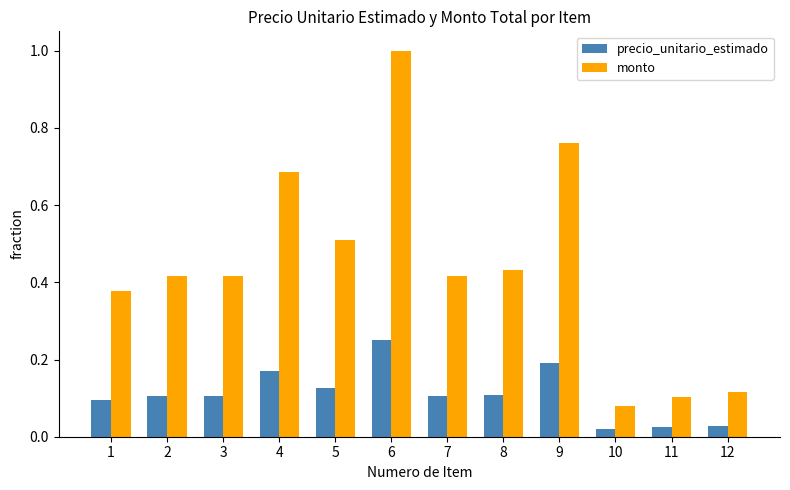

Rank the series at 11 from lowest to highest value.

precio_unitario_estimado, monto